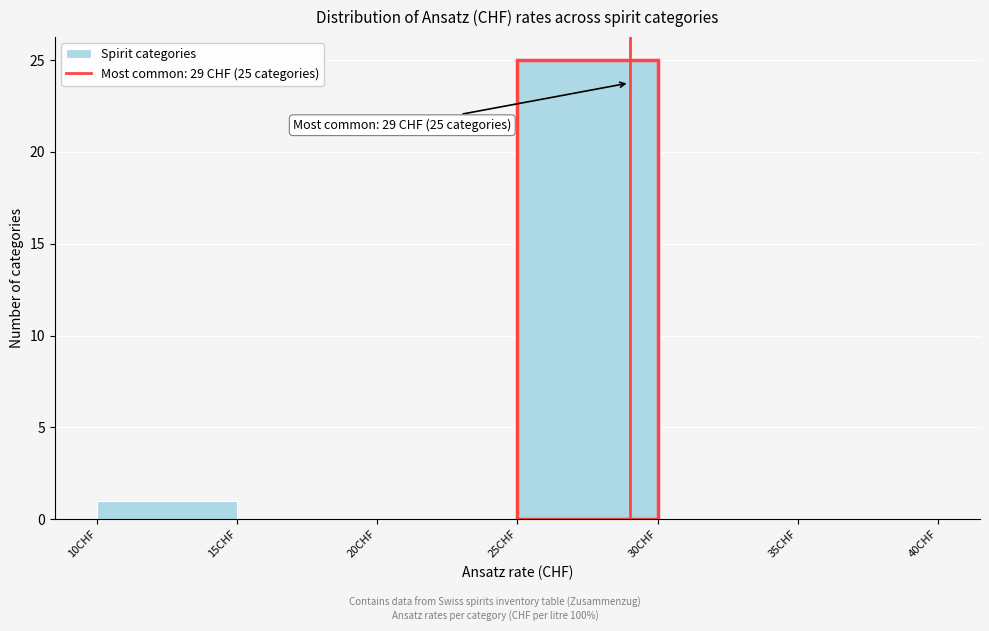

Over which range of the x-axis is the bar tallest?

25 to 30